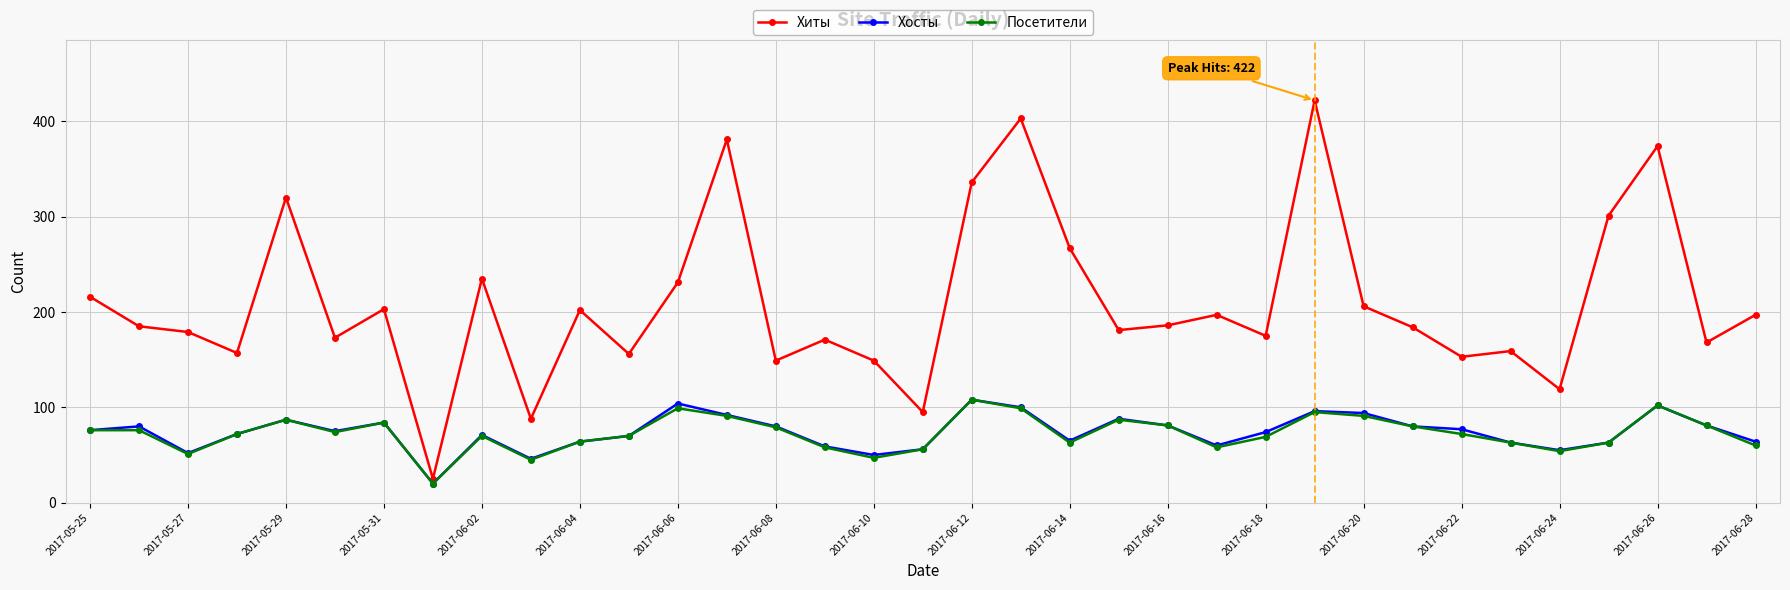

How many lines are shown in the chart?

3